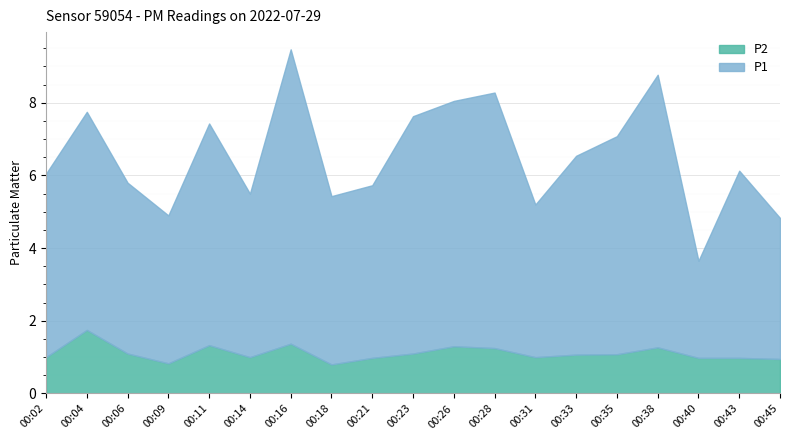

The value of P2 at 00:14 is 1.0. True or false?

True